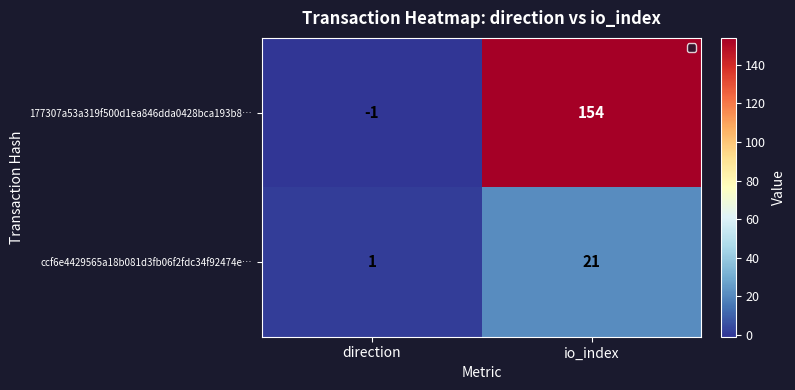

The 177307a53a319f500d1ea846dda0428bca193b8… series shows 98 at io_index. True or false?

False